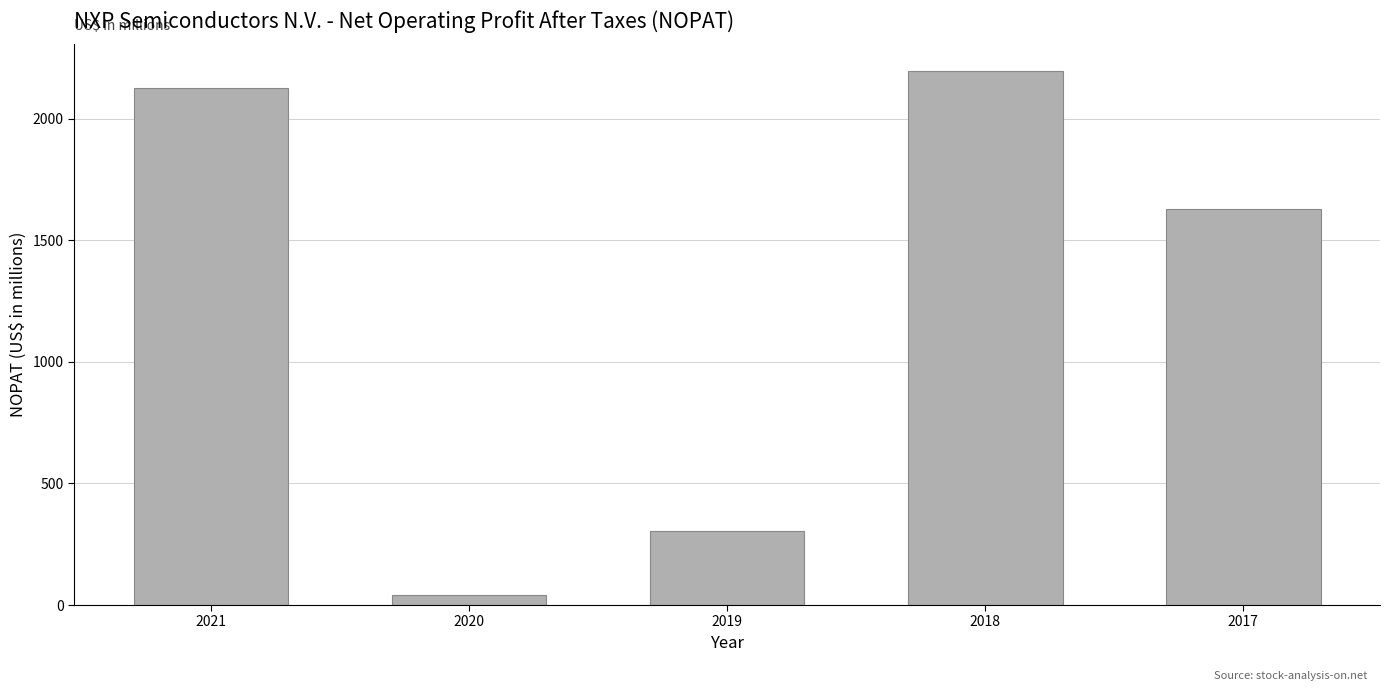

Reading right to left, list all the values displayed in this chart.

2017=1630	2018=2196	2019=303	2020=40	2021=2126